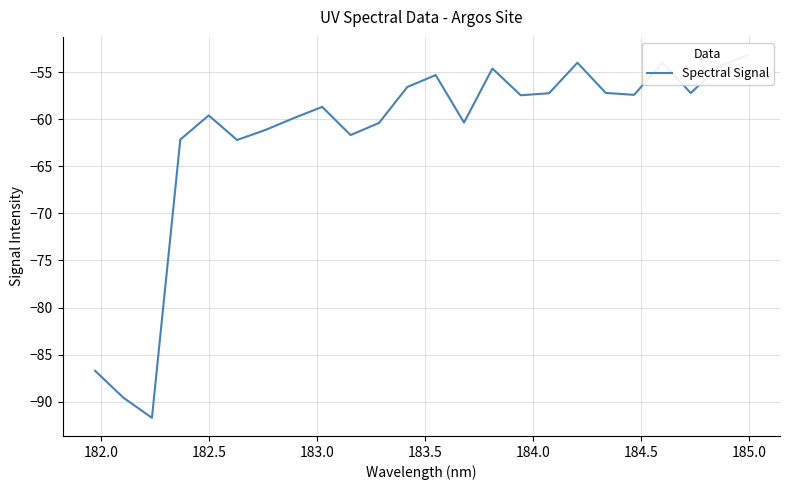

True or false: there are more than 2 points higher than both neighbors.

True